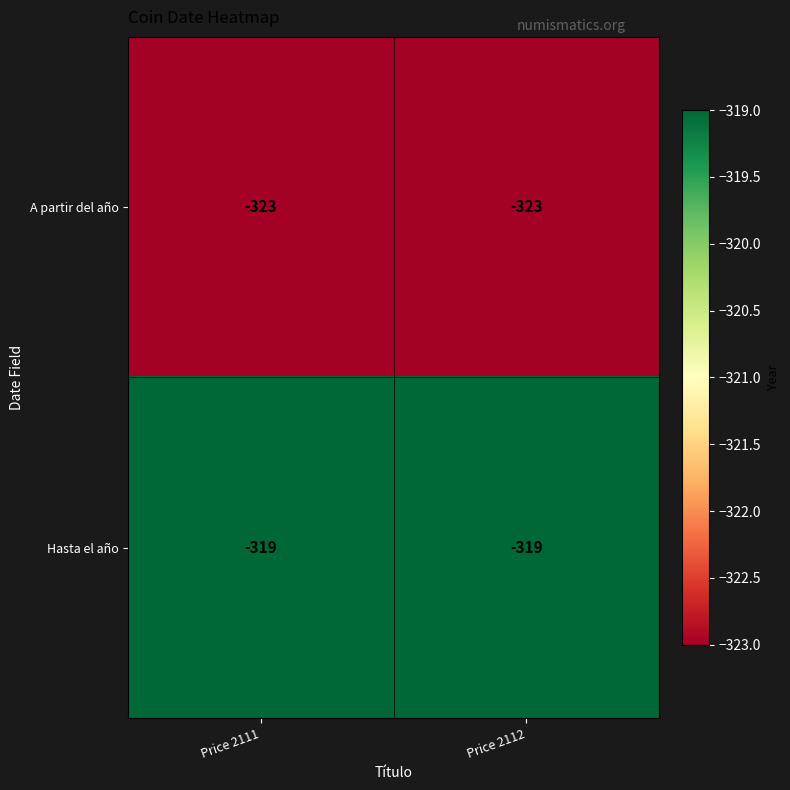

What is the spread (max minus min) of values at Price 2111?

4